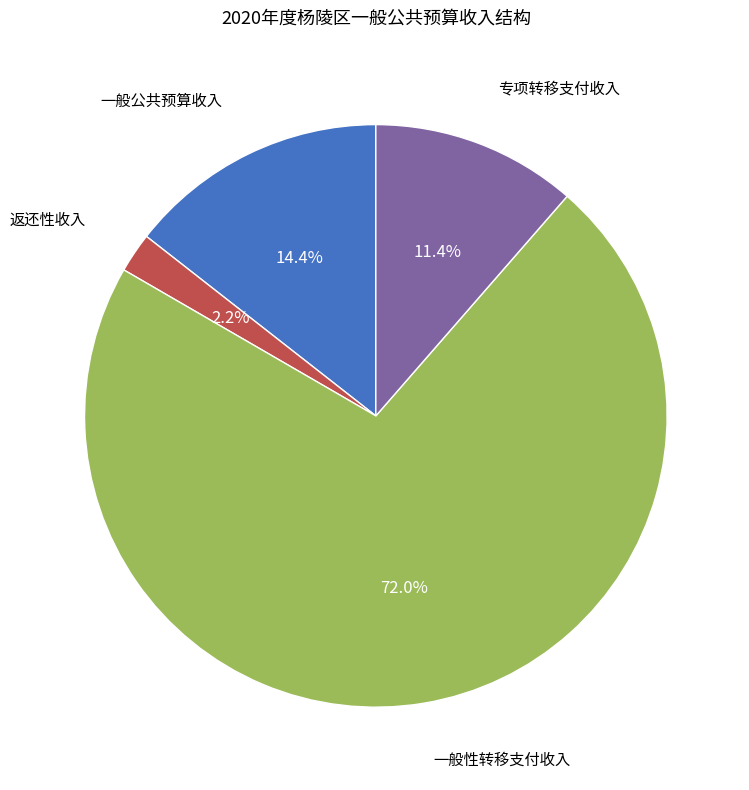

Is there any slice that represents more than half of the pie?

Yes